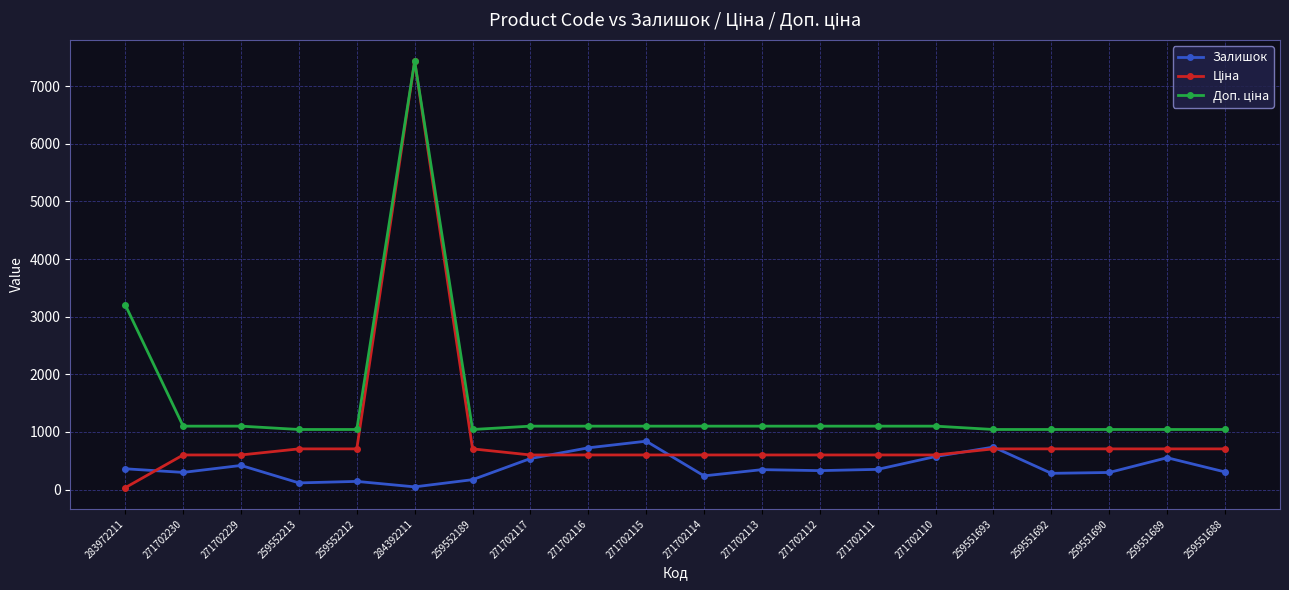

The Залишок series shows 350.0 at 271702111. True or false?

True